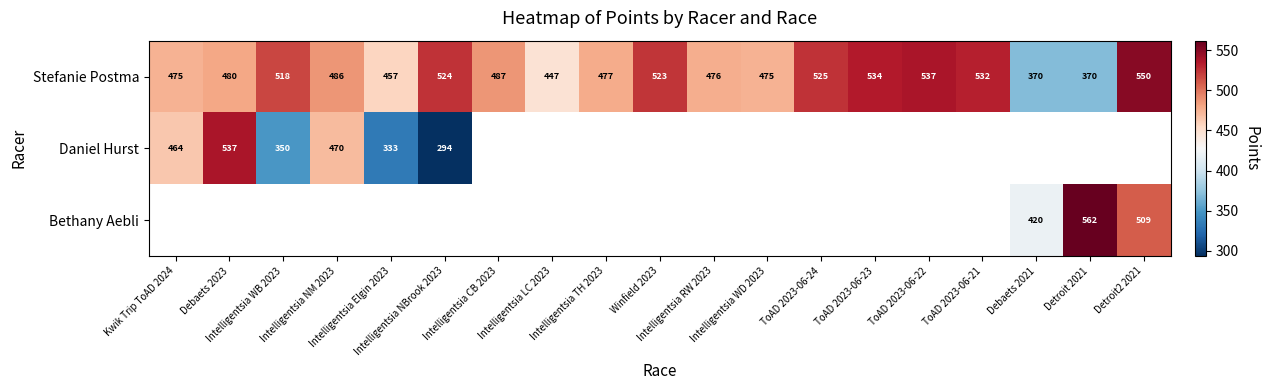

Between Intelligentsia NBrook 2023 and Winfield 2023, which series saw the biggest shift?

Stefanie Postma